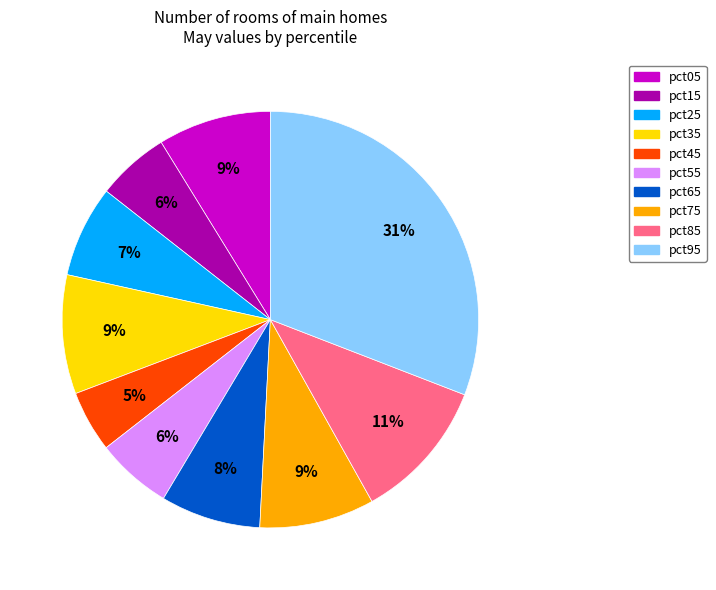

To the nearest percent, what is the combined percentage of pct45 and pct85?

16%